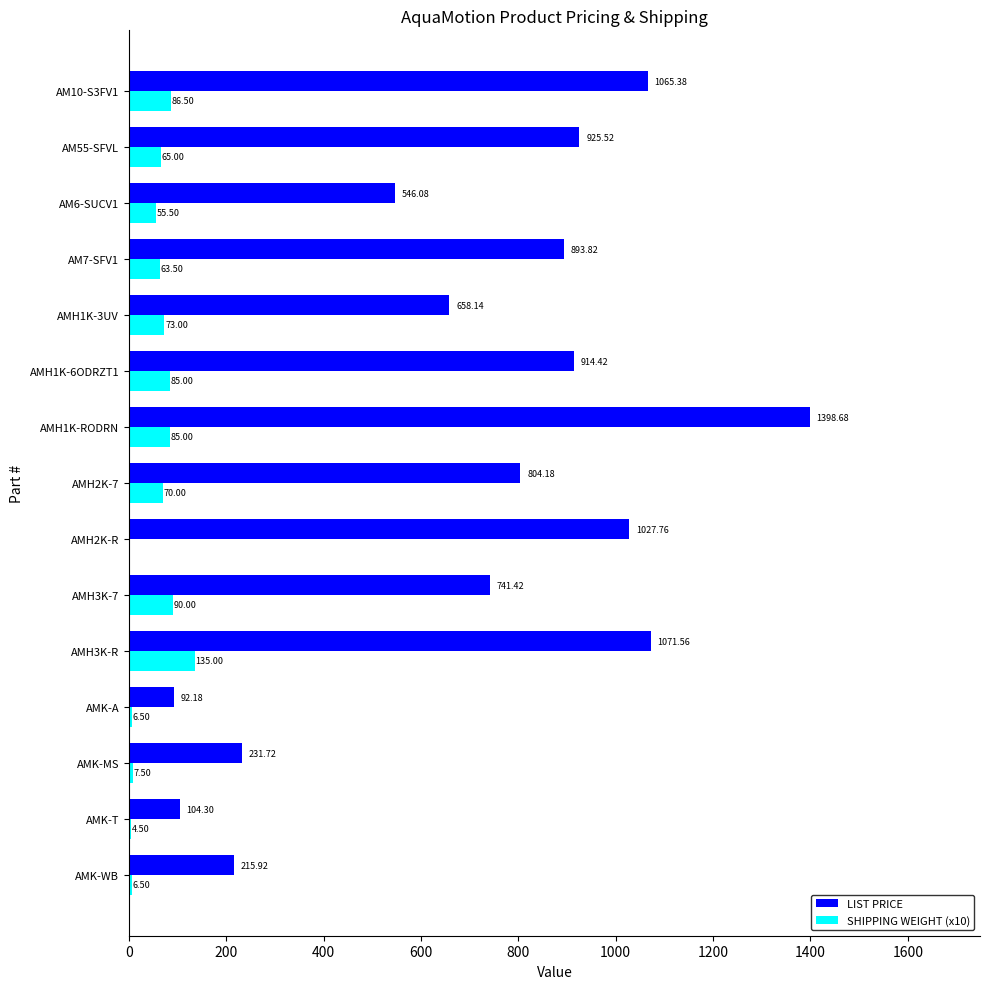

At which category is the sum across all series the highest?

AMH1K-RODRN